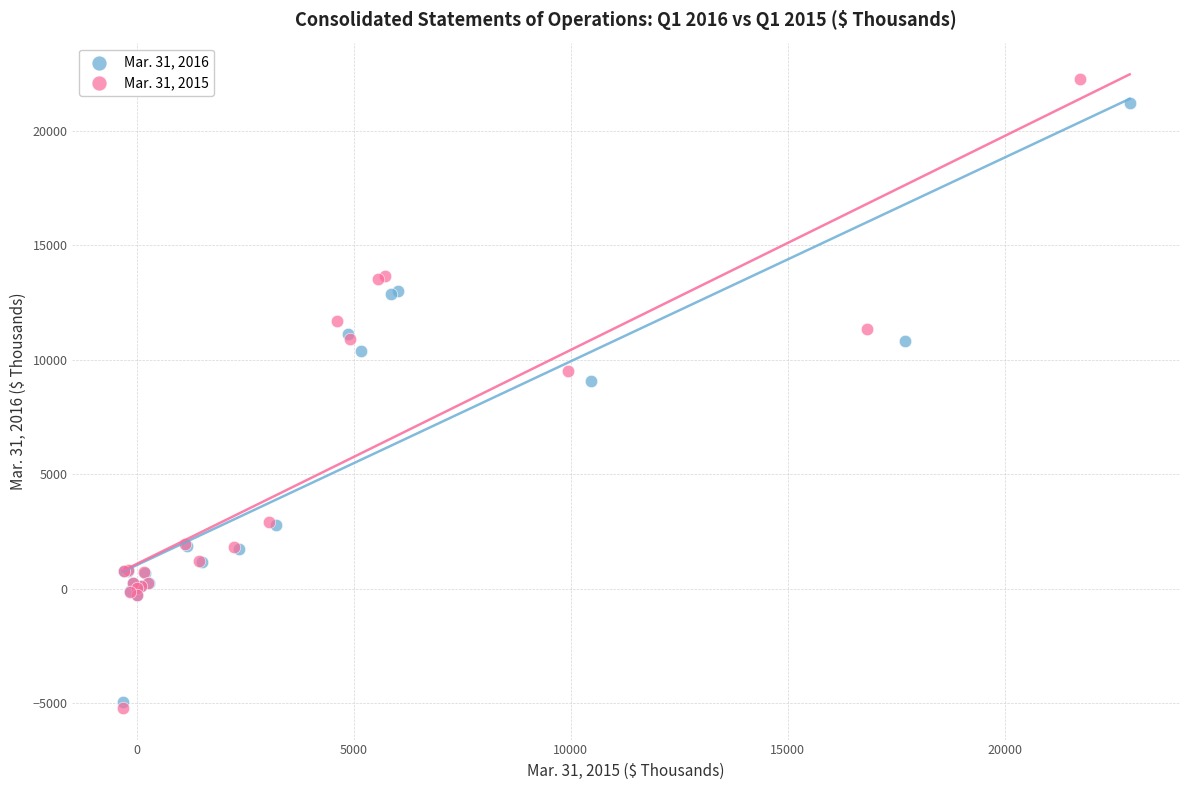

Which series has the largest Y range (max minus min)?

Mar. 31, 2015